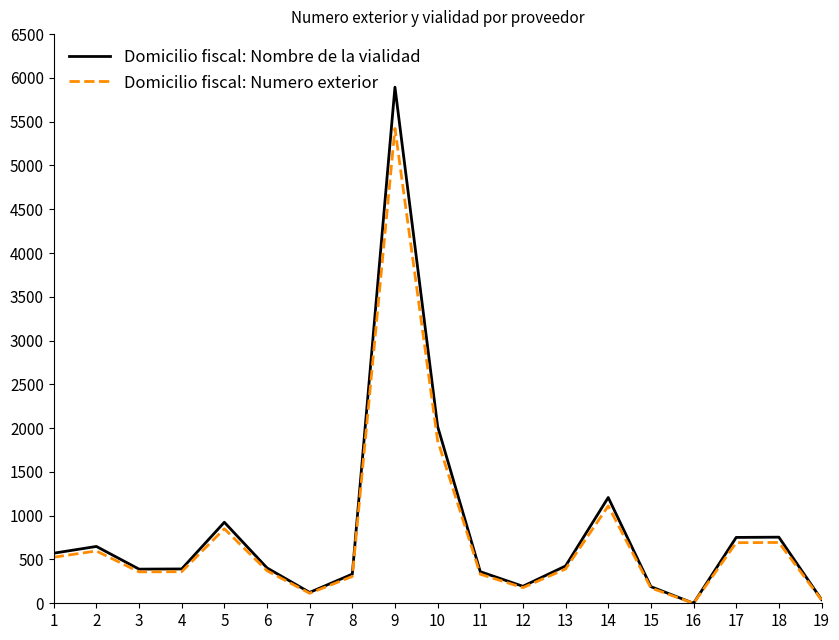

The value of Domicilio fiscal: Nombre de la vialidad at 11 is 361.0. True or false?

True